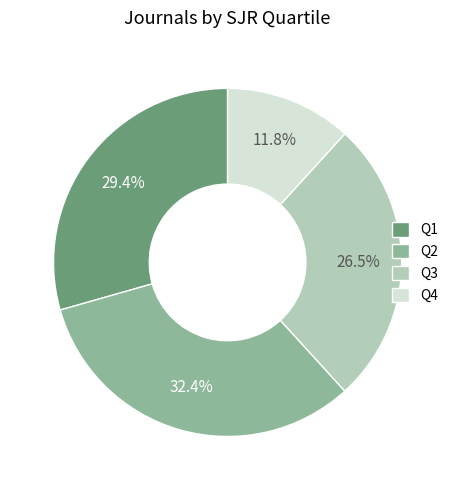

Is there a majority slice in this chart?

No